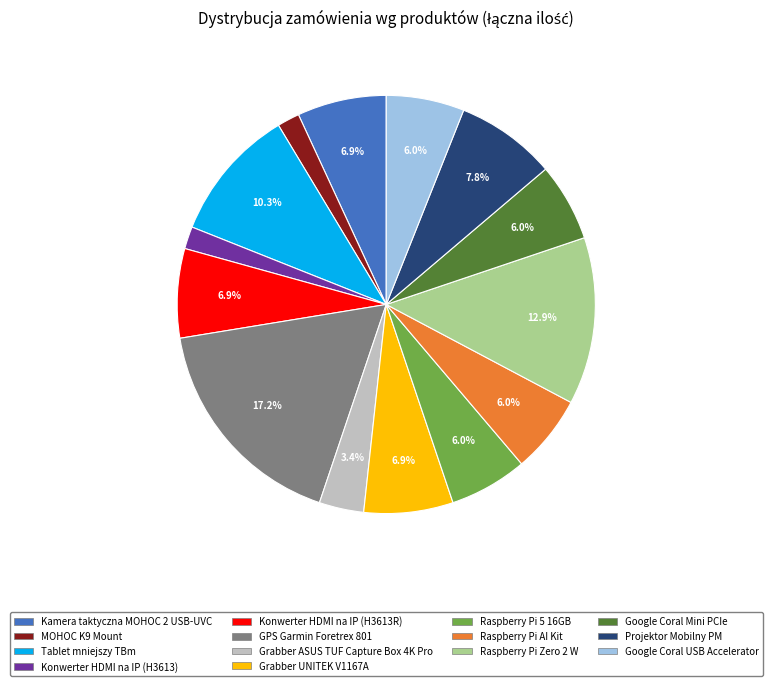

To the nearest percent, what portion does Raspberry Pi AI Kit represent?

6%